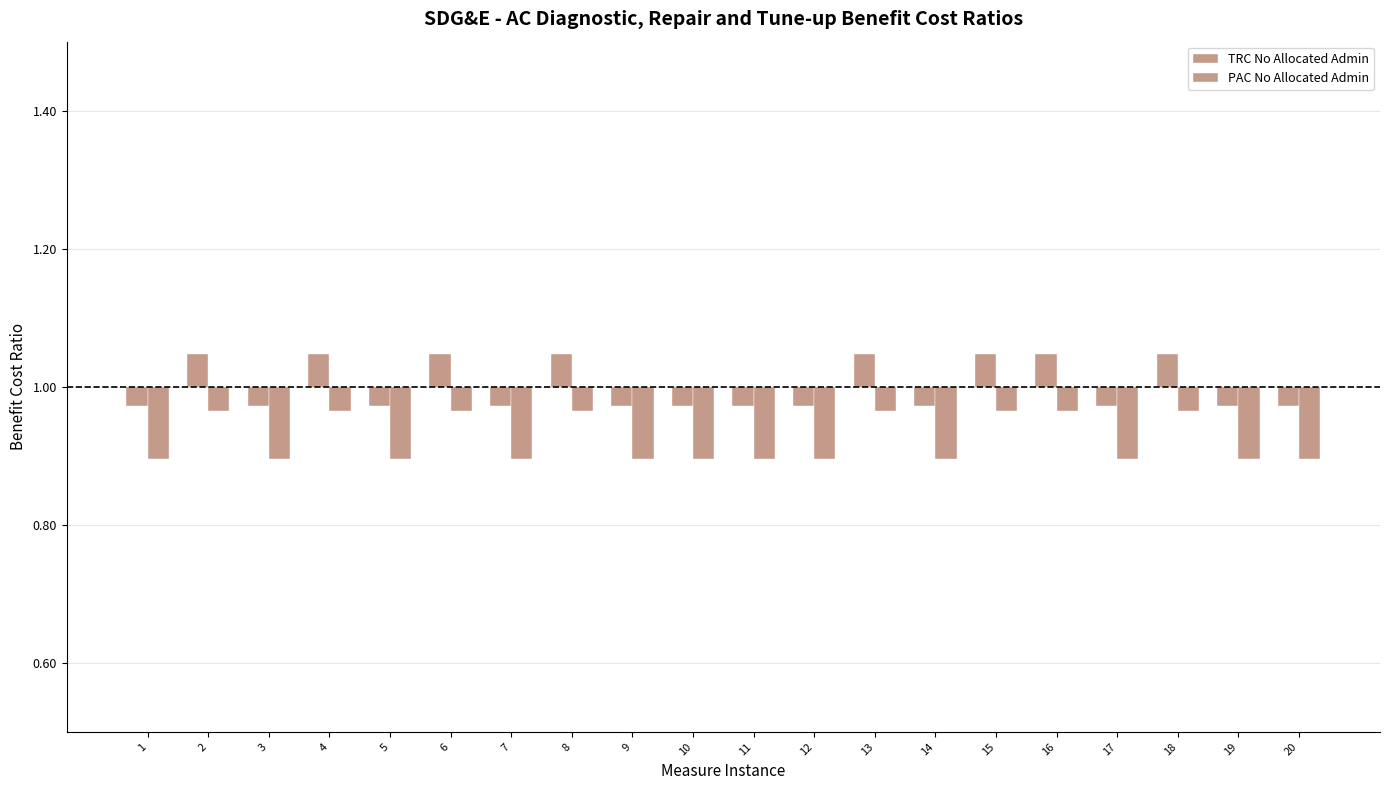

At which category is the sum across all series the highest?

2